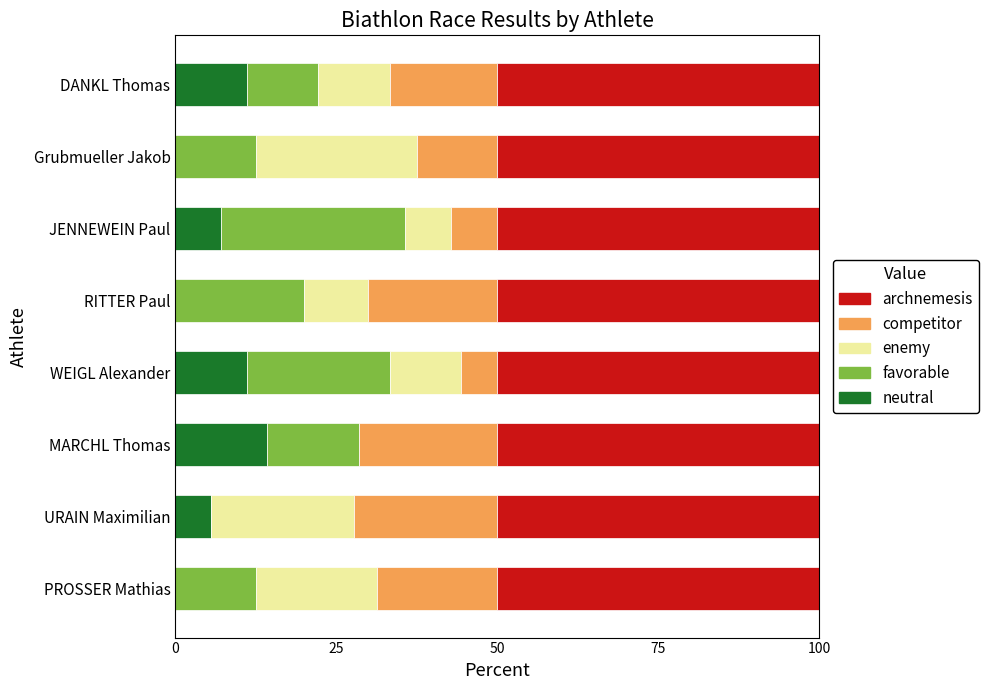

How many values in the neutral series exceed 7?

4